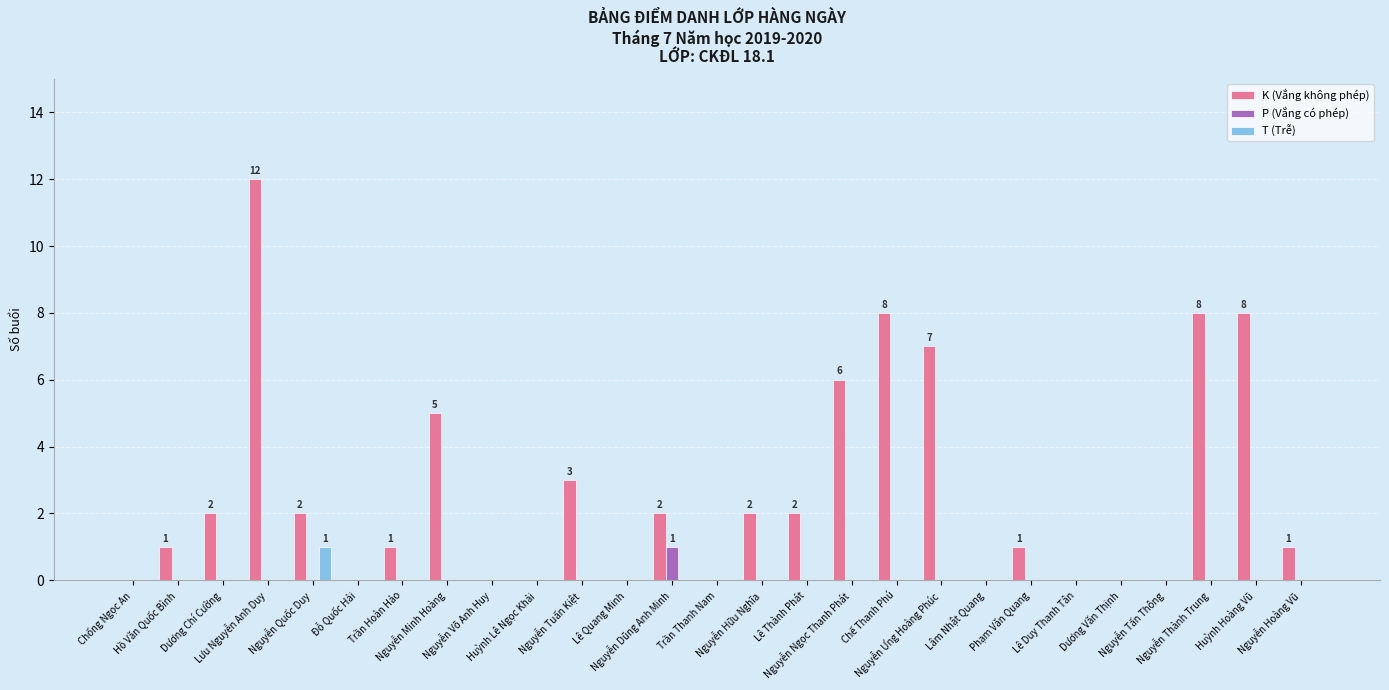

Is it true that P (Vắng có phép) equals 0 at Đỗ Quốc Hải?

True